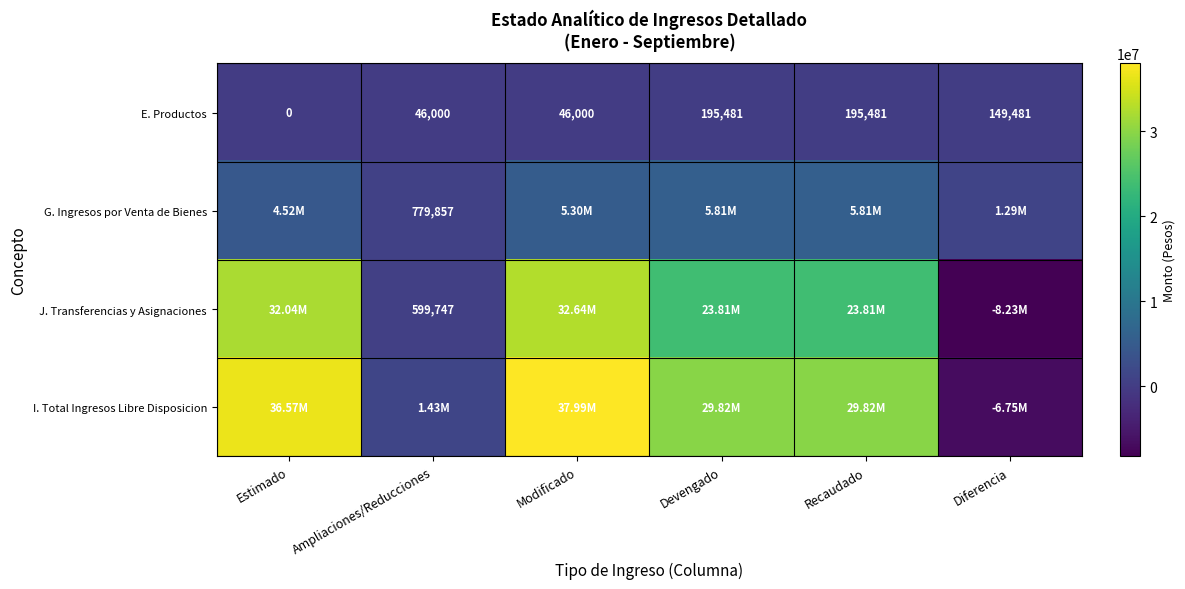

At which label does E. Productos reach its minimum?

Estimado